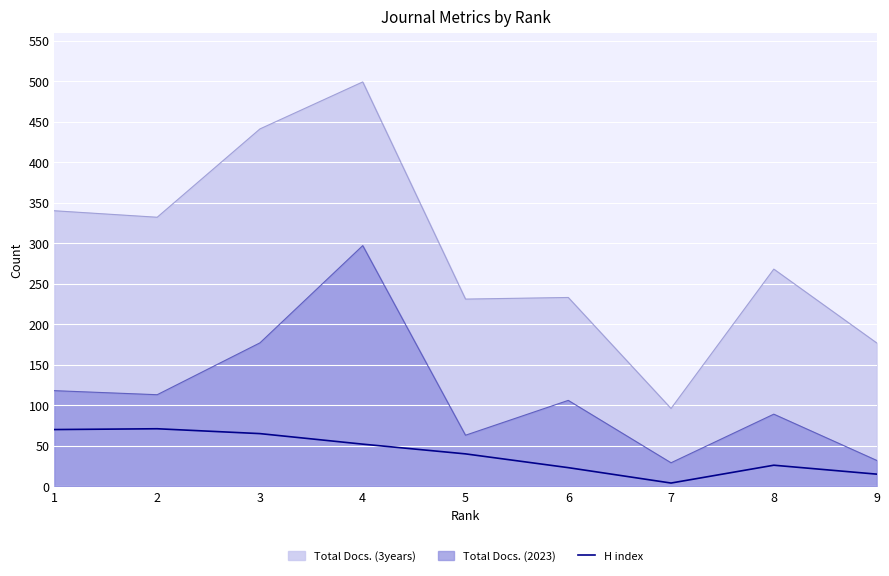

Is it true that the value at 6 is 9?

False